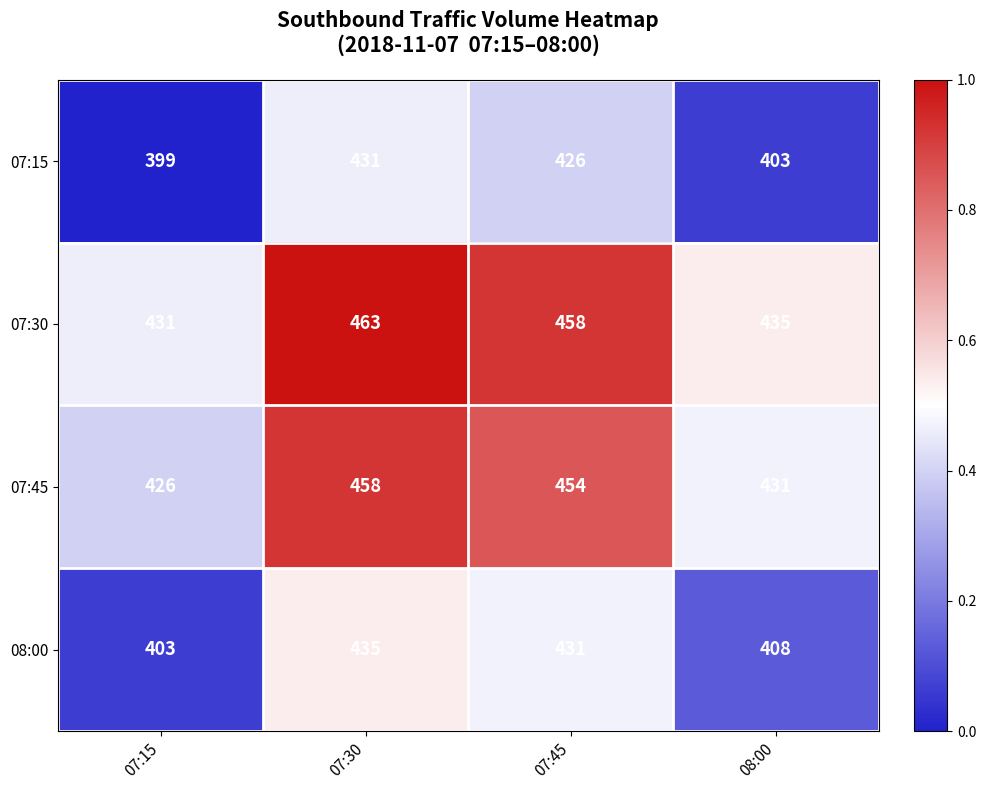

Where does the 07:15 series first go above 426?

07:30